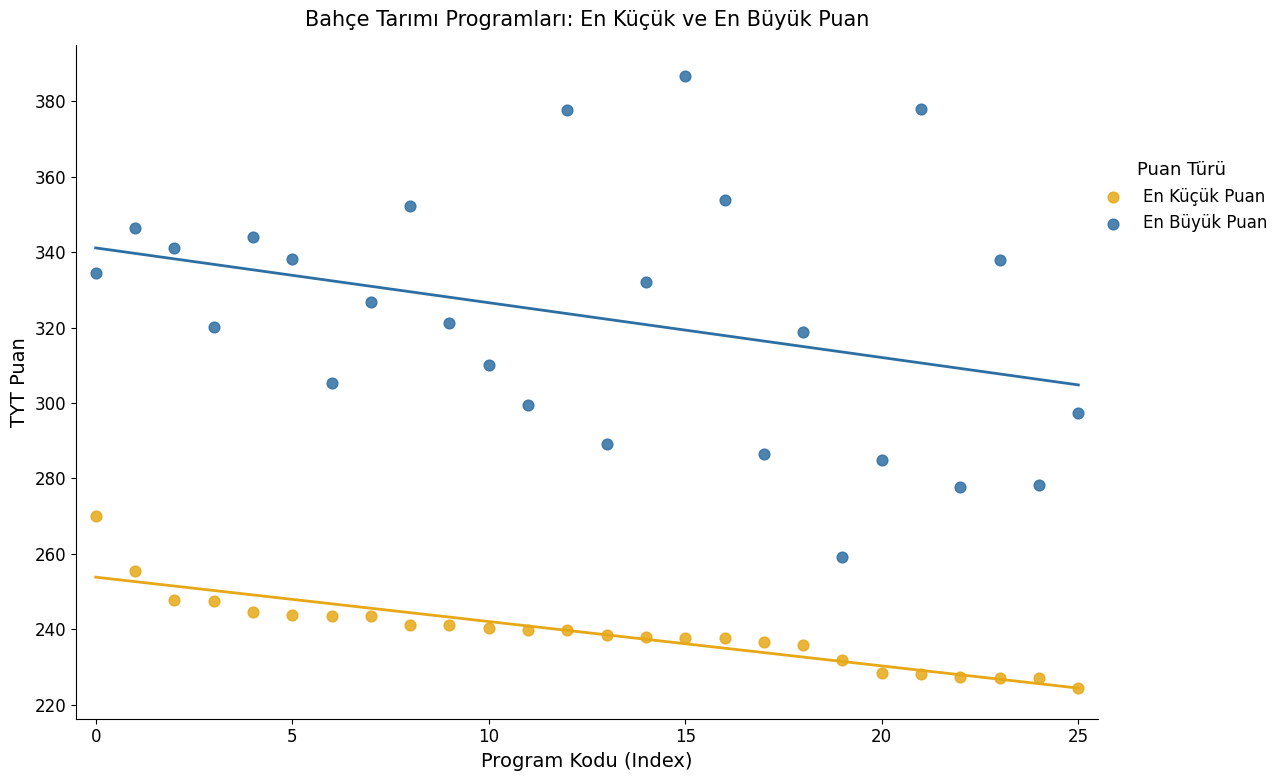

Which series contains the highest Y value?

En Büyük Puan